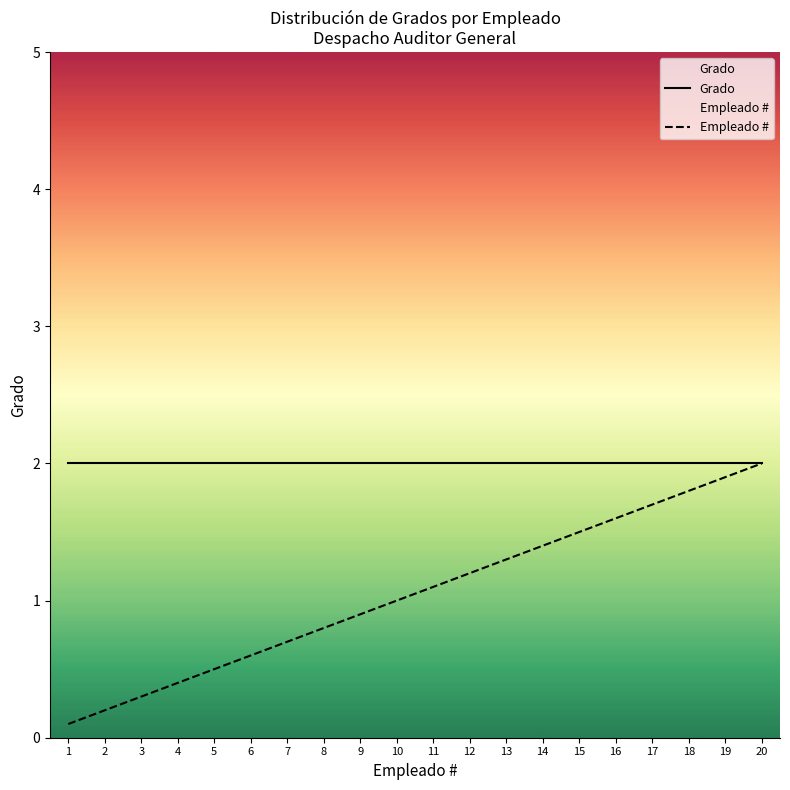

How many lines are shown in the chart?

2